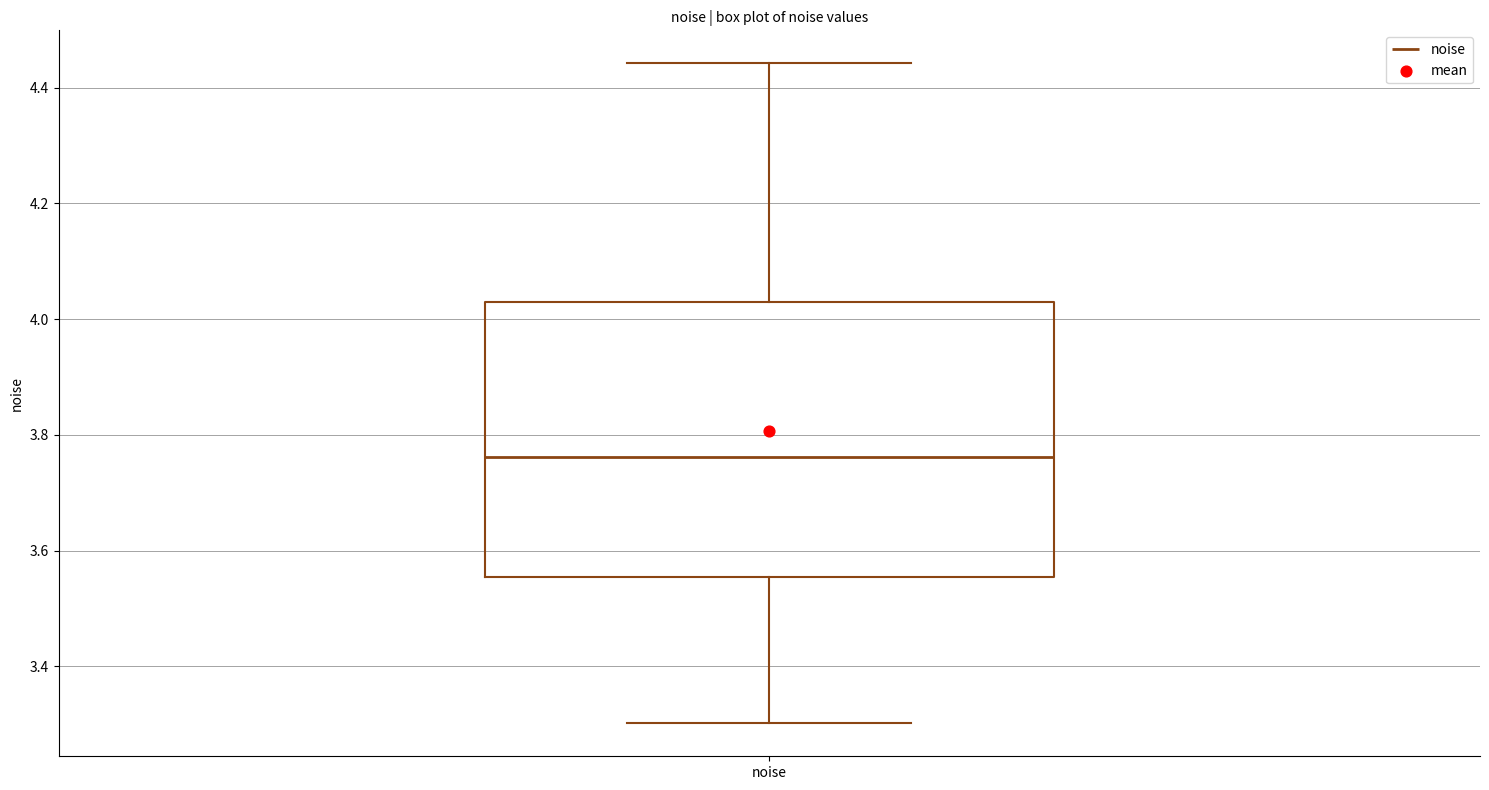

Read this box plot against the y-axis: the position of the median line, the range covered by the box, and the ends of both whiskers. The values are not printed on the chart, so give them approximately, as read against the axis.

median 3.76, box 3.56 to 4.02, whiskers 3.30 to 4.44